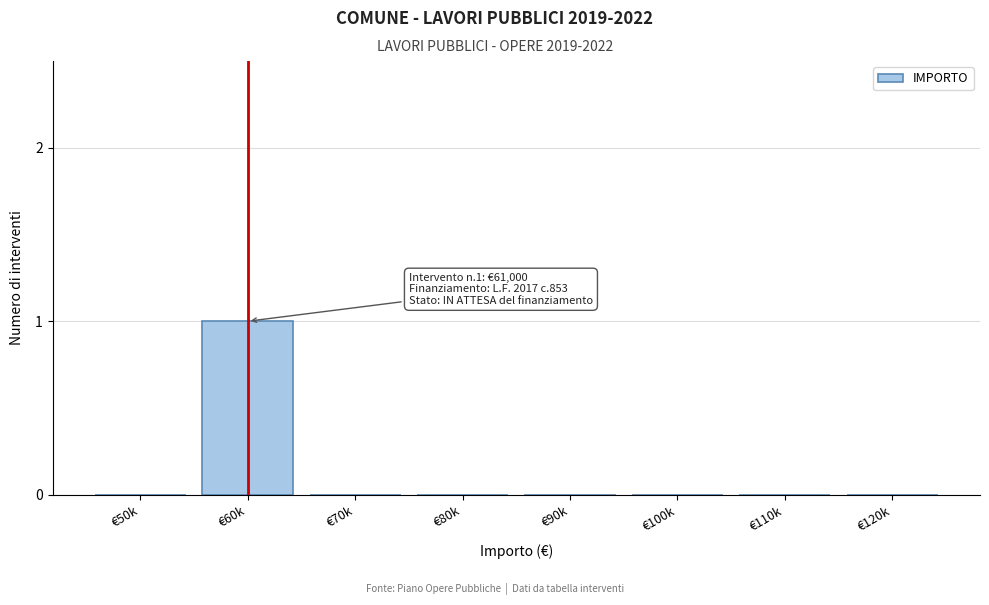

Reading left to right, extract all data points from this chart.

€50k=0	€60k=1	€70k=0	€80k=0	€90k=0	€100k=0	€110k=0	€120k=0